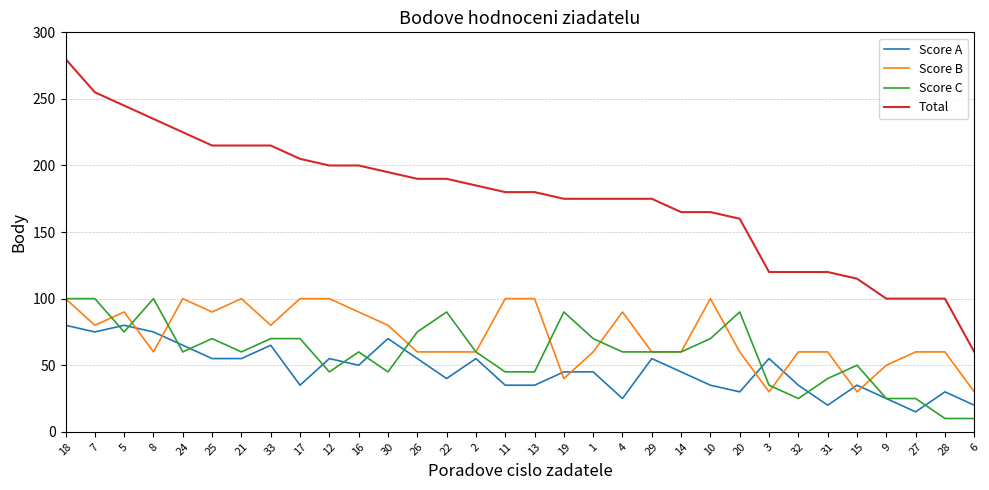

At which category is the sum across all series the highest?

18